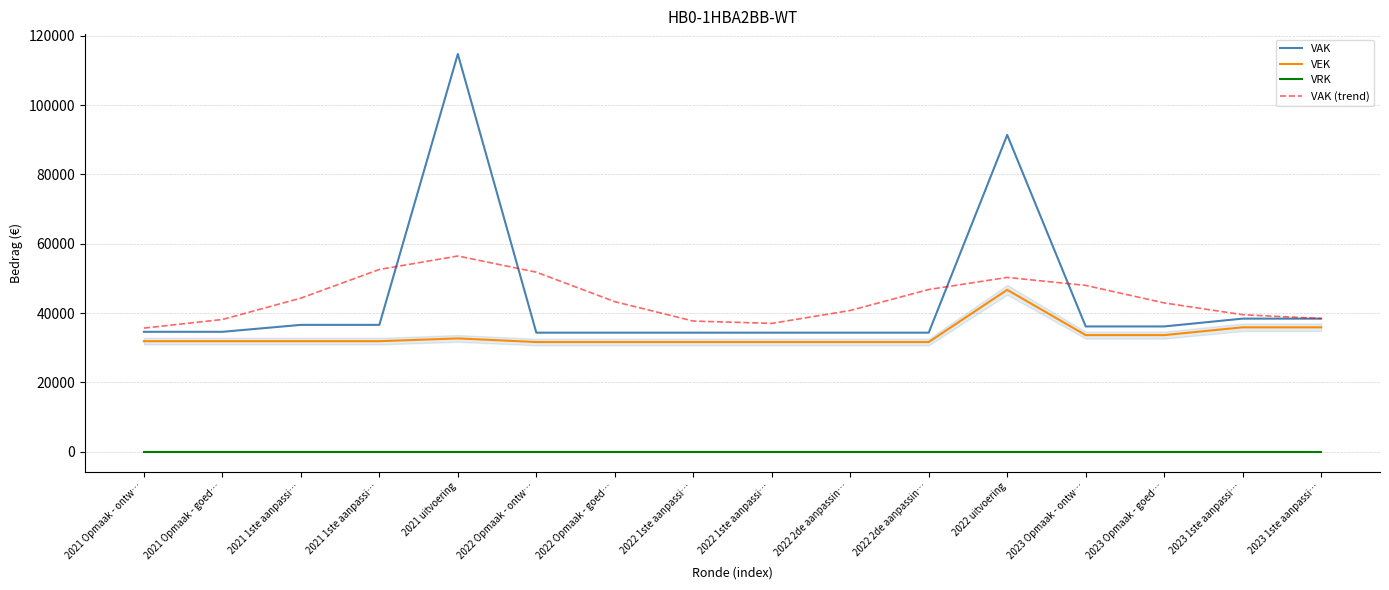

How many categories are shown in the chart?

16